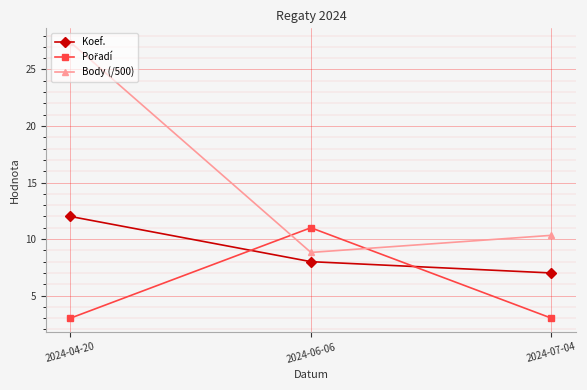

What is the difference between the highest and lowest values at 2024-04-20?

24.4